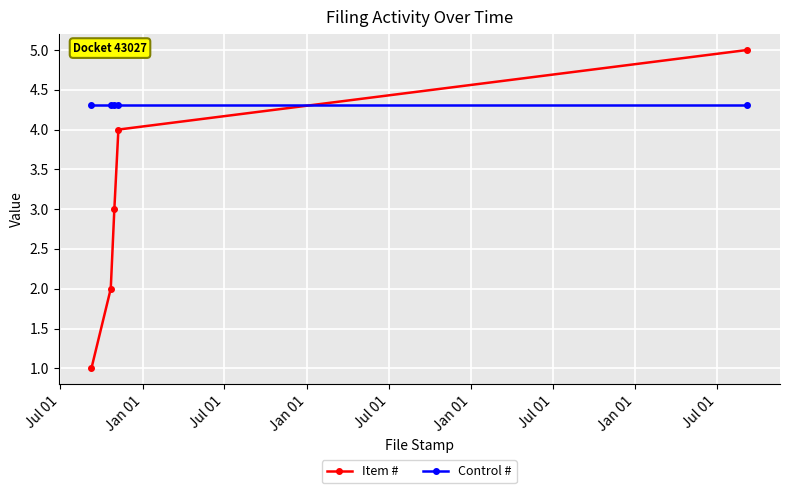

True or false: Item # and Control # cross at least once.

True